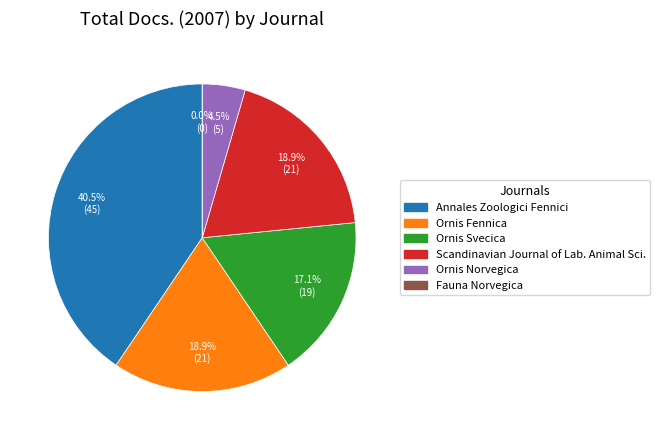

To the nearest percent, what portion does Annales Zoologici Fennici represent?

41%